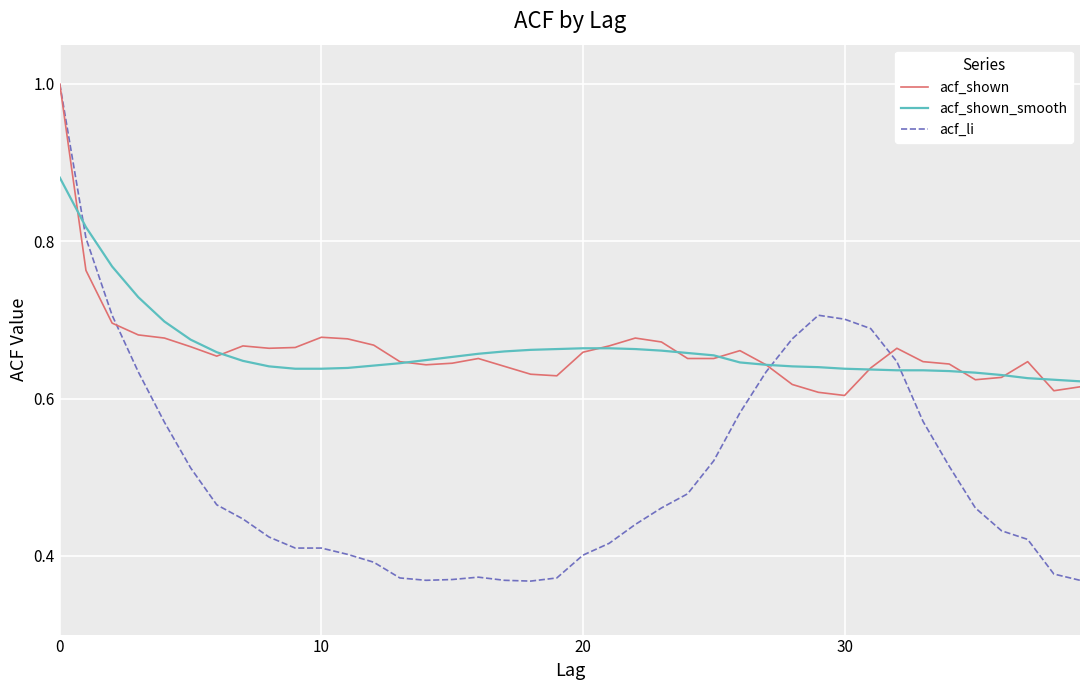

What is the maximum value shown in the chart?

1.0